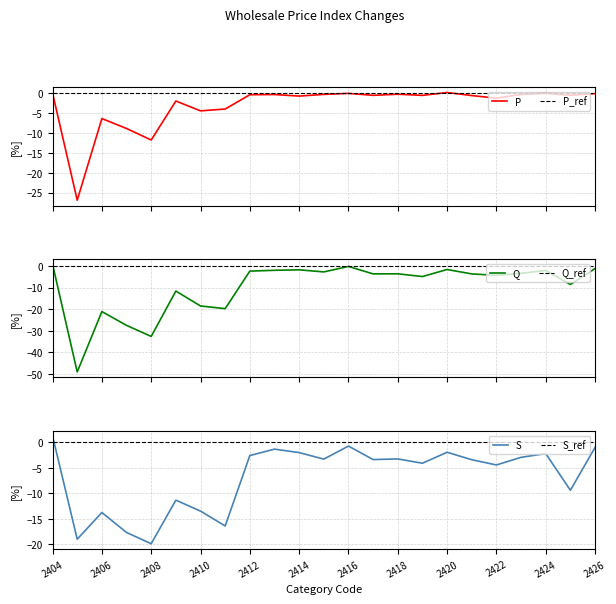

True or false: S has a value of -5.6 at 2421.

False